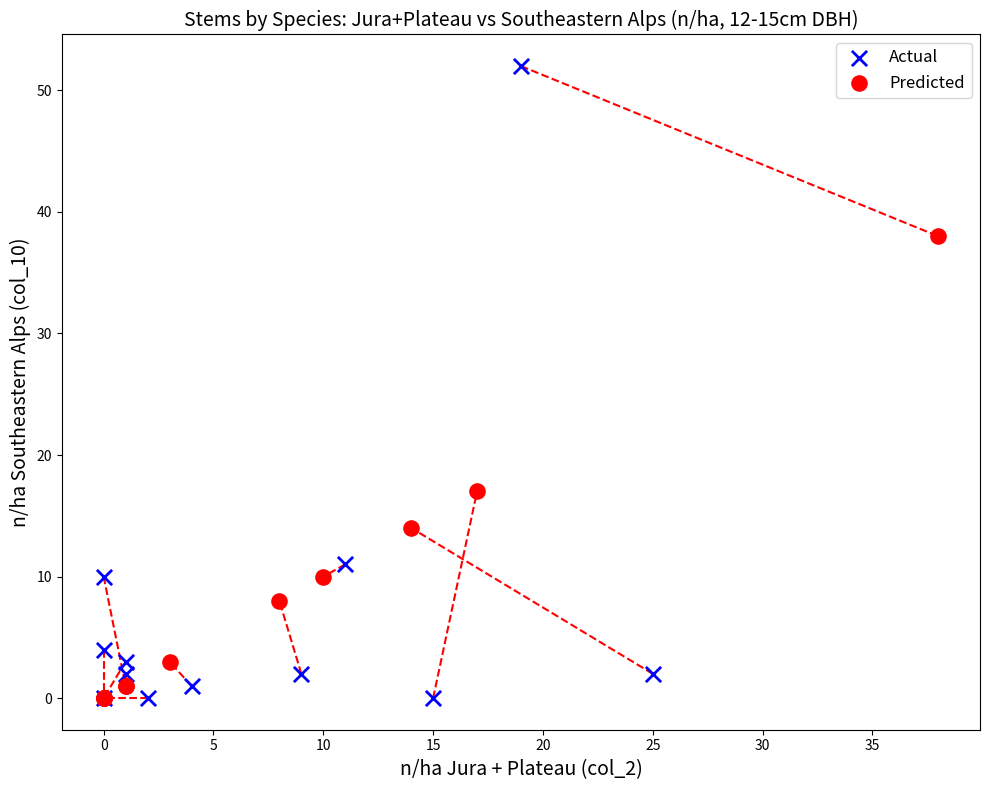

Which series reaches the maximum Y coordinate?

Actual